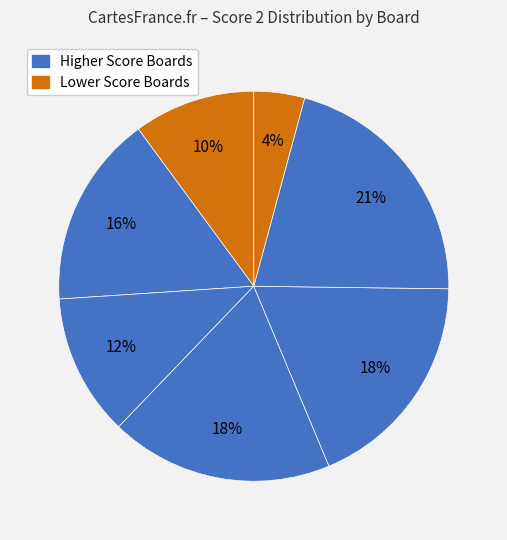

How many segments does this pie chart have?

7